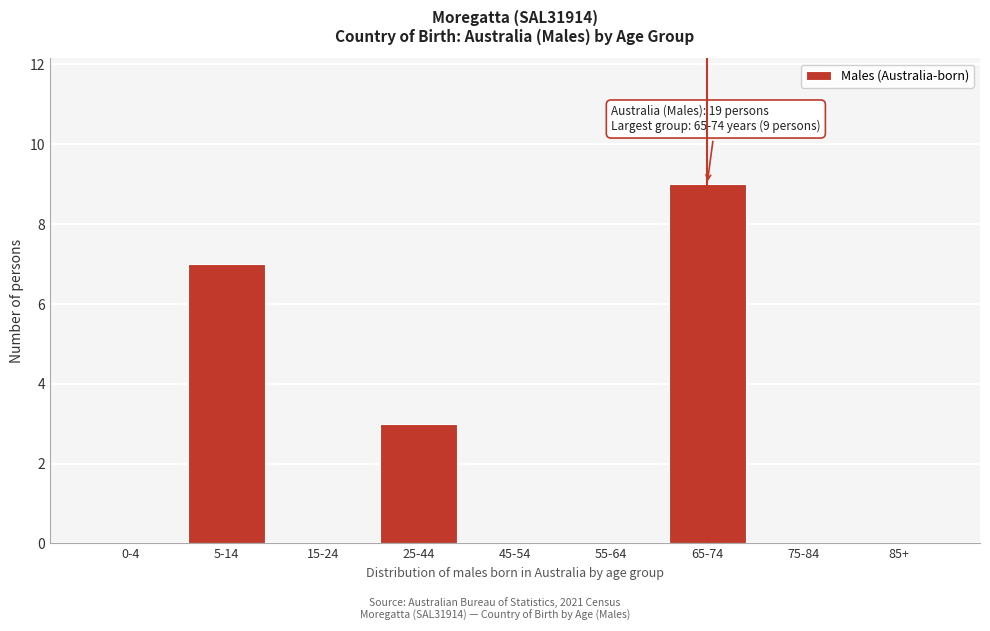

Reading left to right, list all the values displayed in this chart.

0-4=0	5-14=7	15-24=0	25-44=3	45-54=0	55-64=0	65-74=9	75-84=0	85+=0